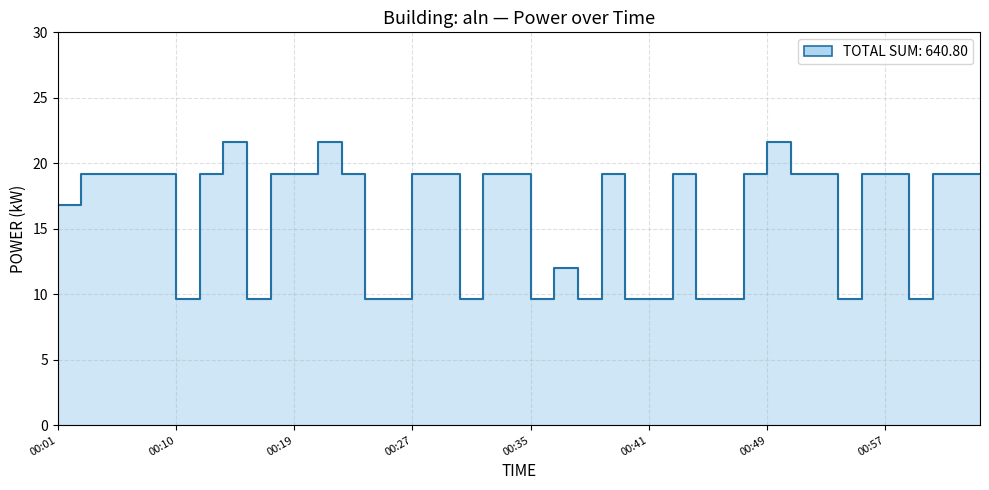

Where is the first local maximum?

00:14